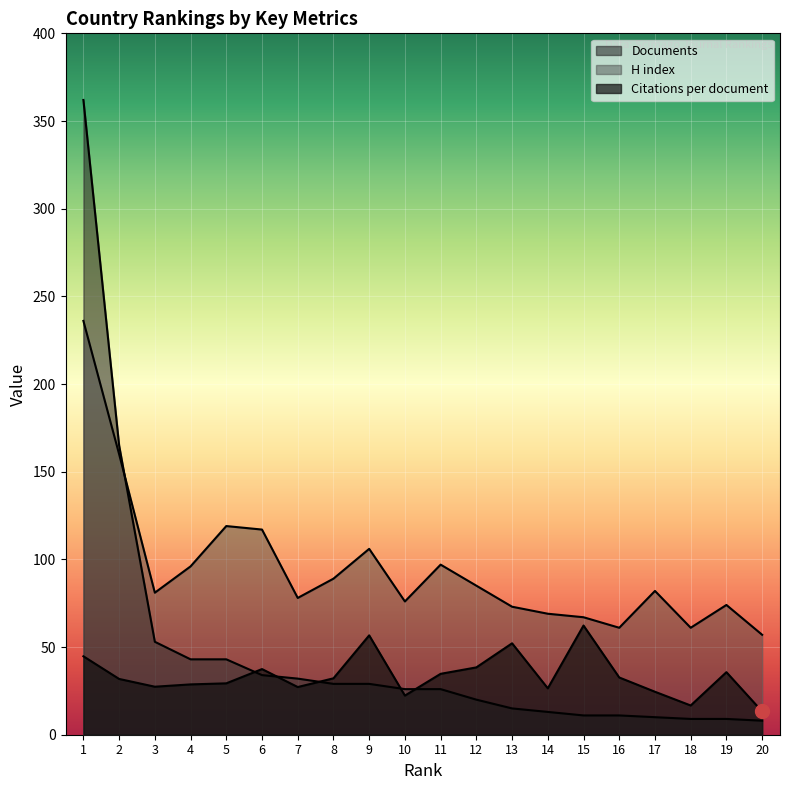

How many values in the Citations per document series are below 32?

10